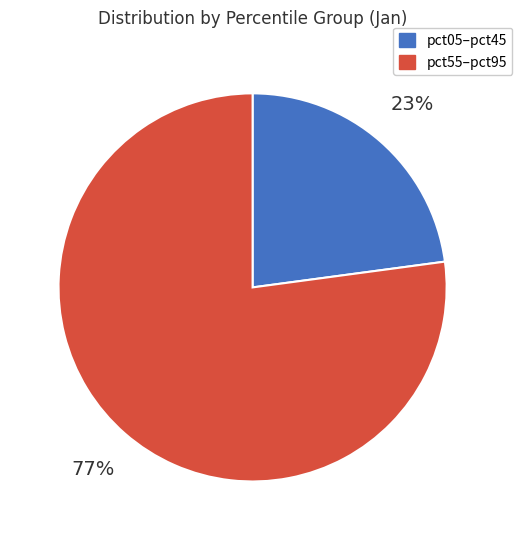

Does any single category account for the majority?

Yes